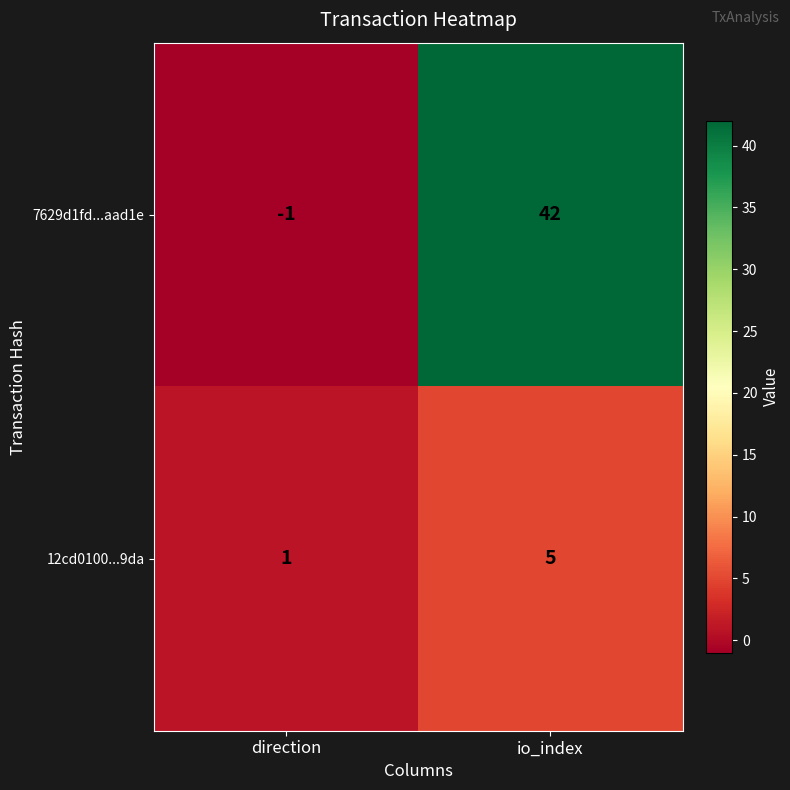

List the labels in order of 7629d1fd...aad1e value, largest first.

io_index, direction